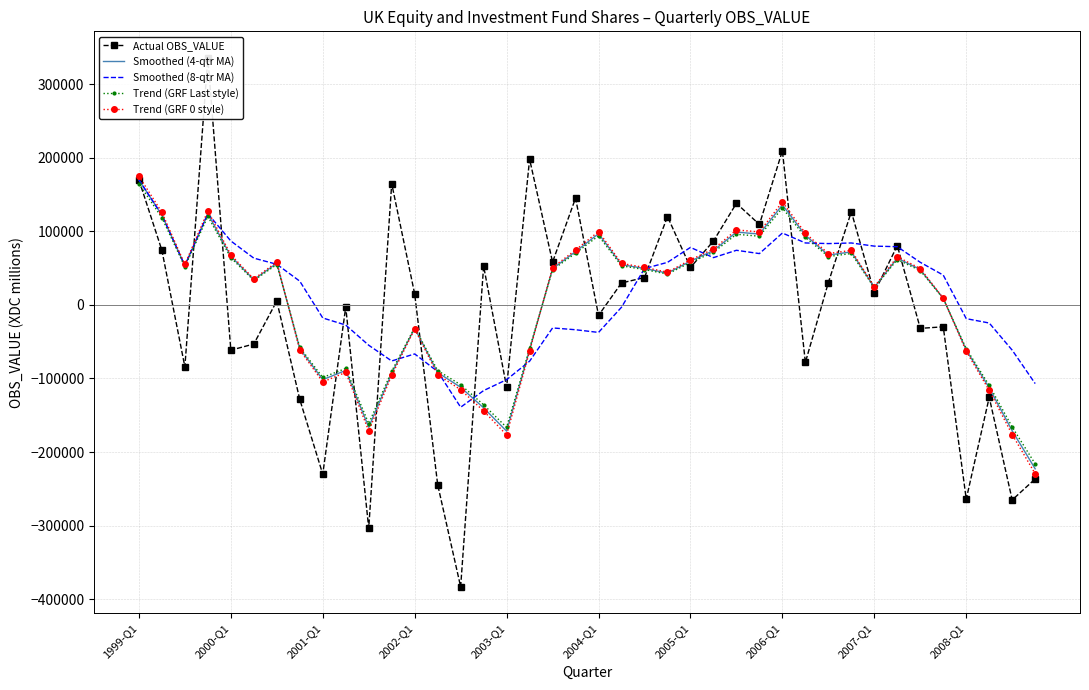

The Trend (GRF 0 style) series shows 68177.0 at 2000-Q1. True or false?

True